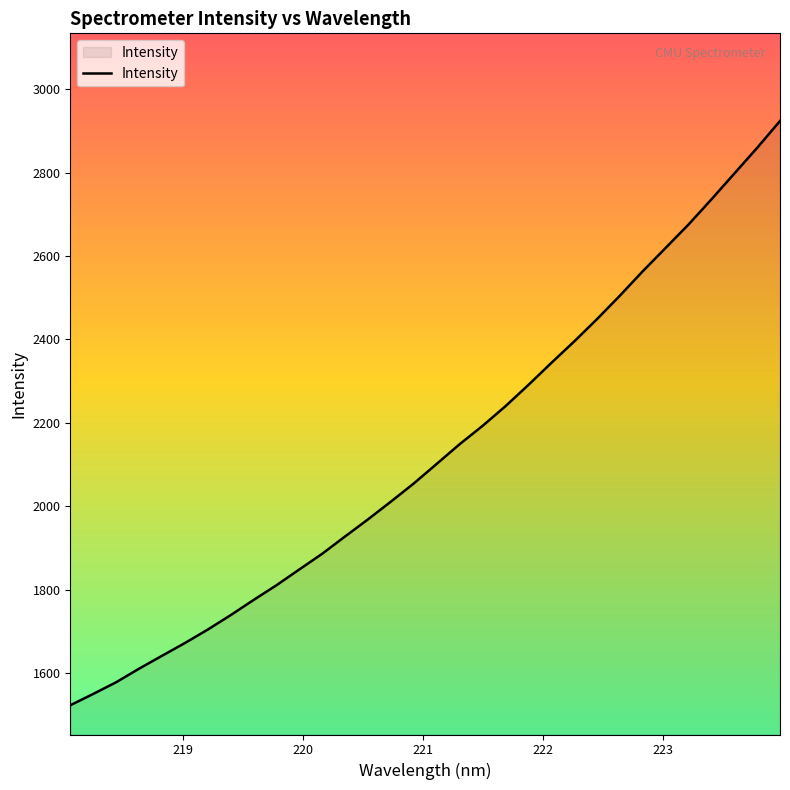

What is the greatest value displayed?

2923.8